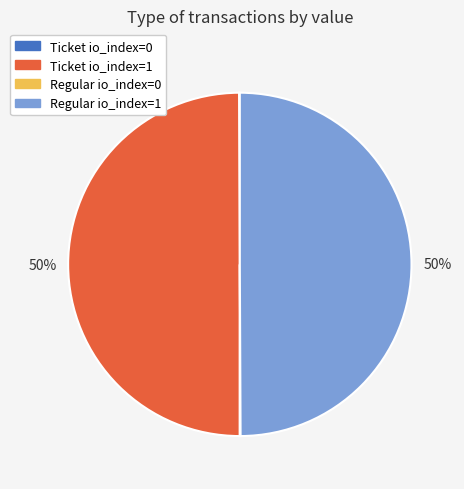

True or false: Regular io_index=1 accounts for 50% of the total.

True